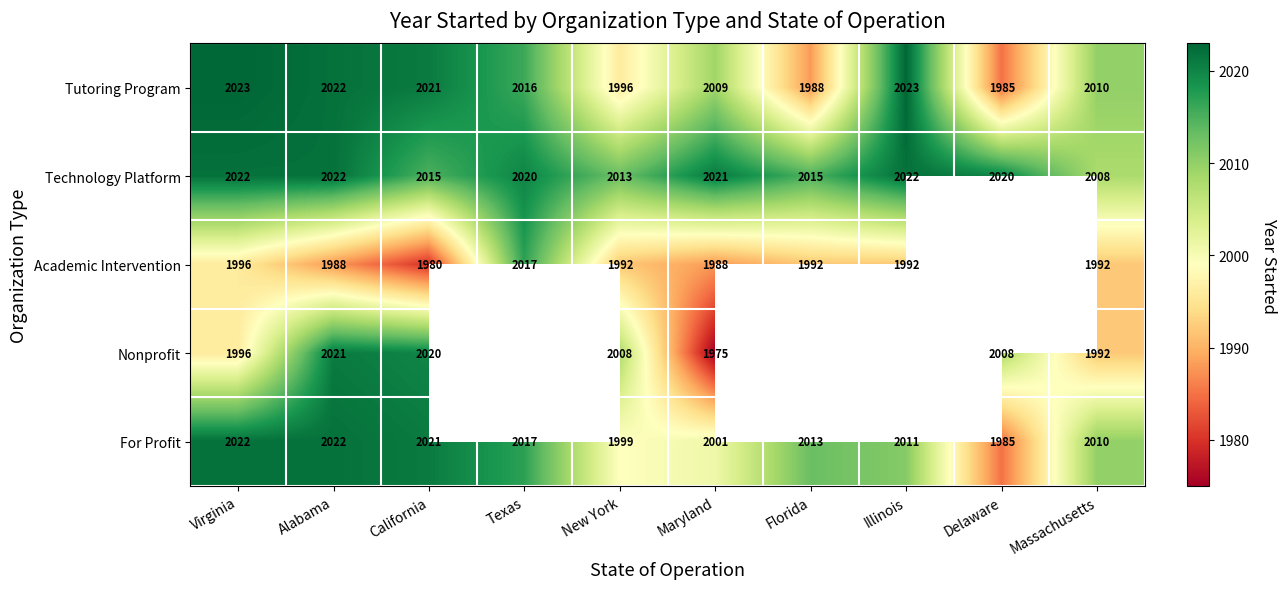

What is the difference between the For Profit values at California and Massachusetts?

11